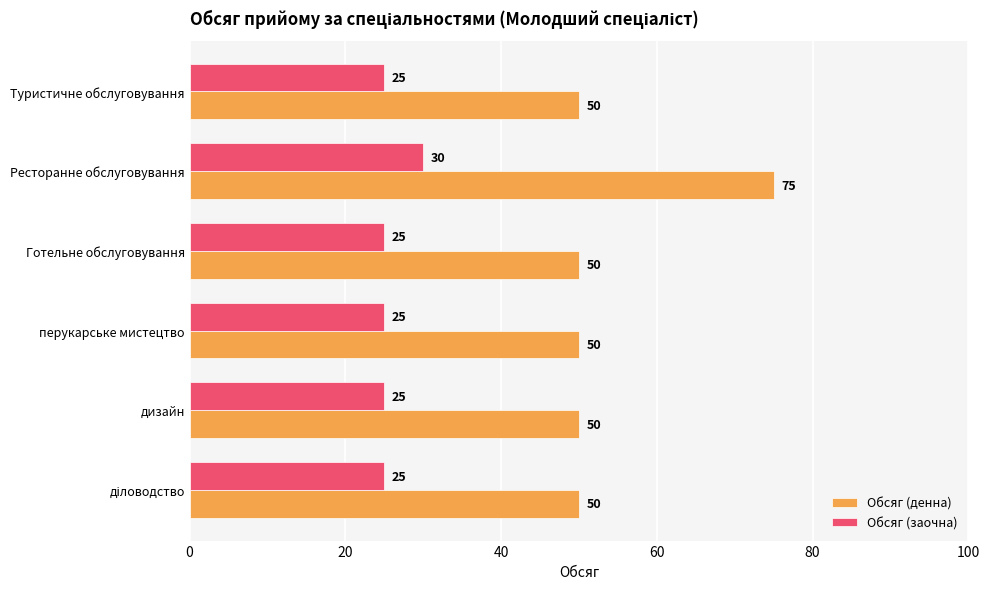

What is the sum of all Обсяг (денна) values?

325